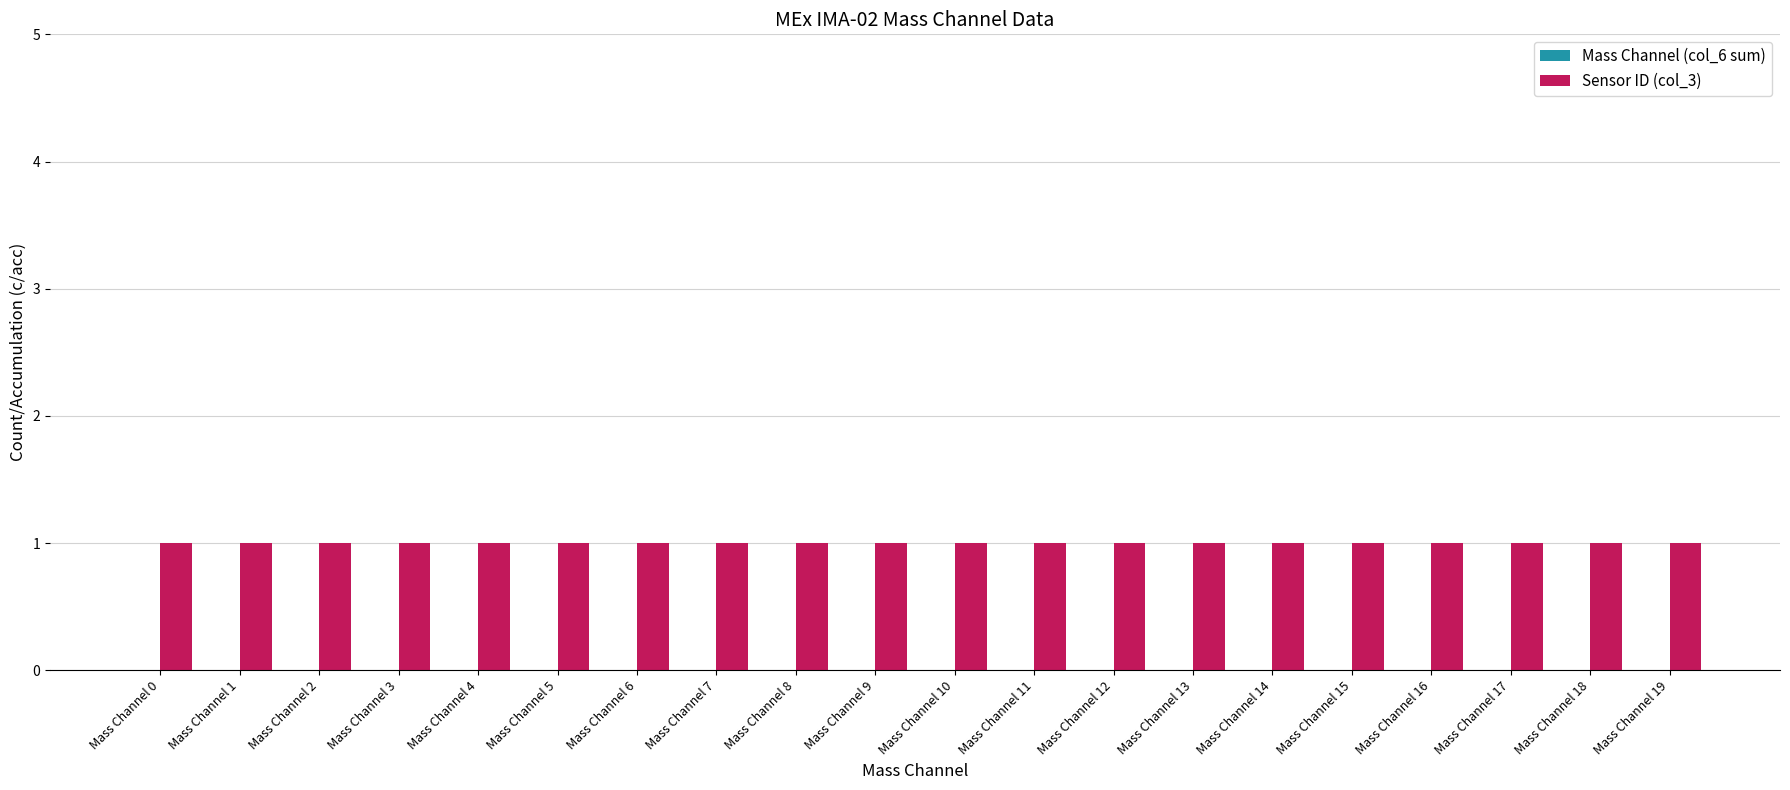

Rank the series by their average value, from lowest to highest.

Mass Channel (col_6 sum), Sensor ID (col_3)